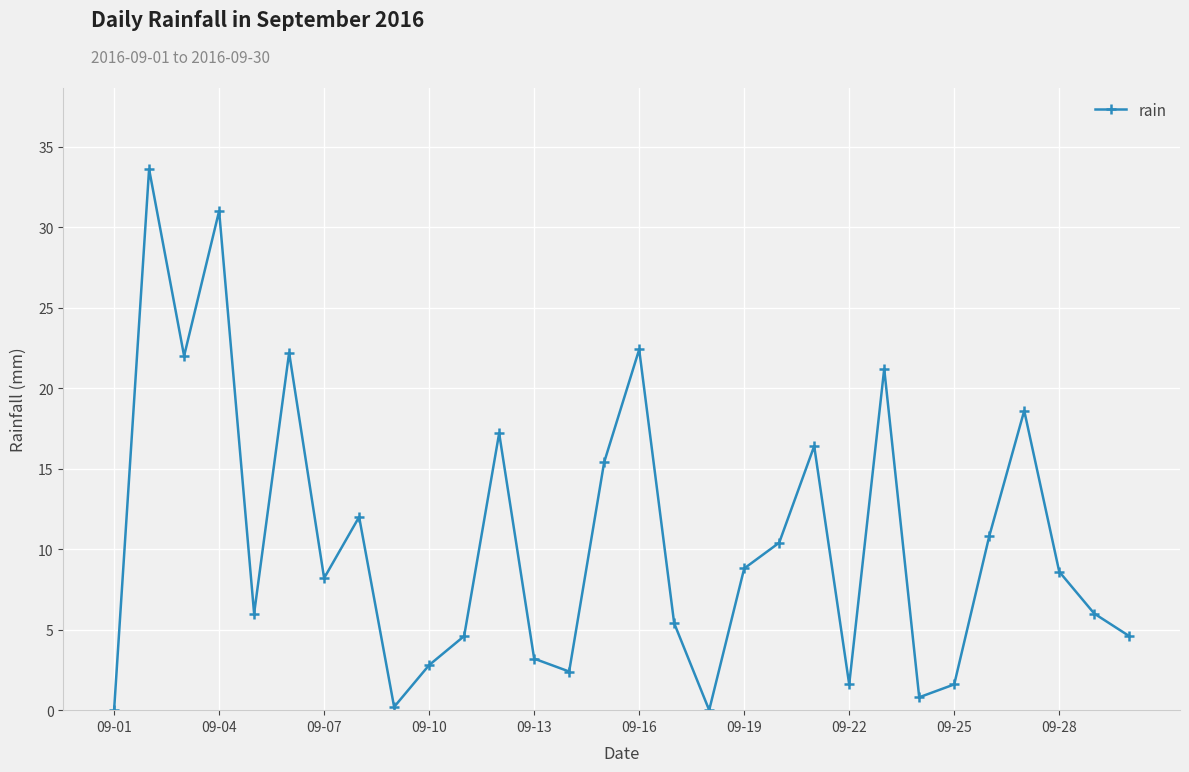

What is the maximum value shown in the chart?

33.6